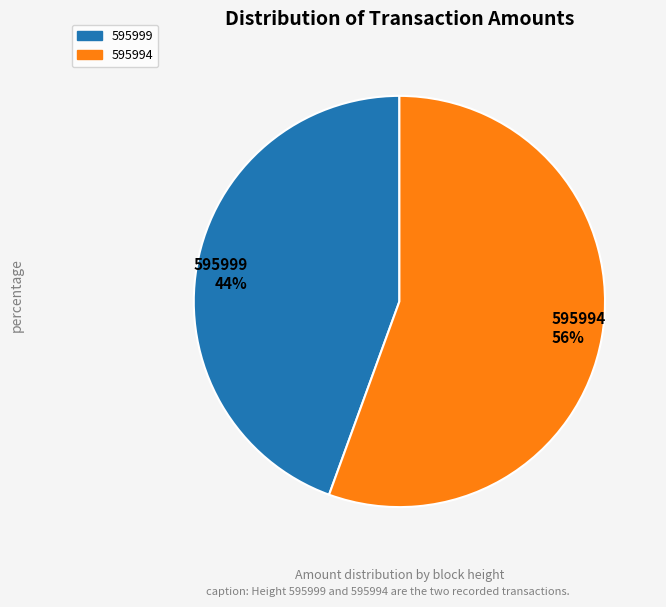

To the nearest percent, what portion does 595994 represent?

56%